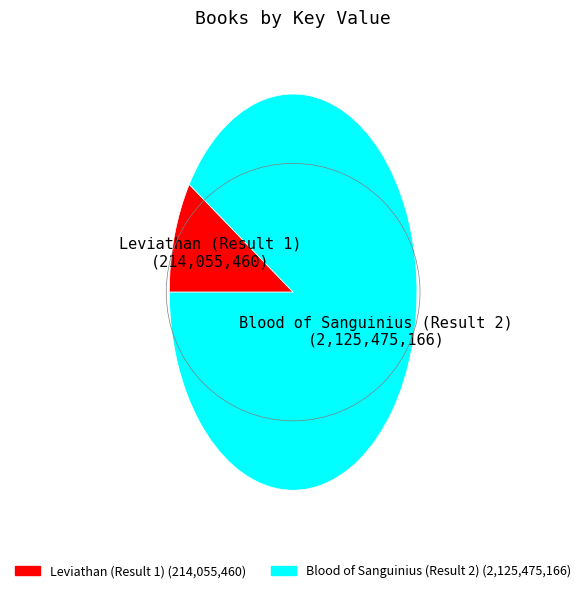

How many segments does this pie chart have?

2